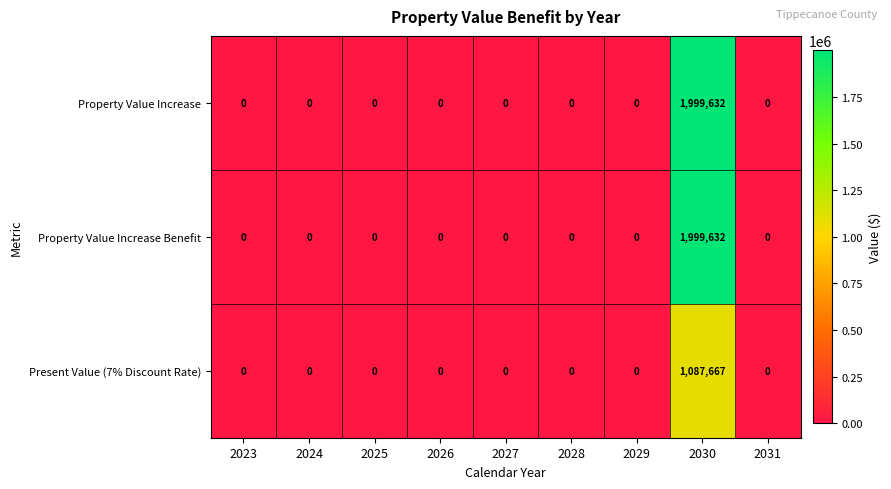

Reading left to right, list all the values displayed in this chart.

Property Value Increase: 0	0	0	0	0	0	0	1999632	0
Property Value Increase Benefit: 0	0	0	0	0	0	0	1999632	0
Present Value (7% Discount Rate): 0	0	0	0	0	0	0	1087667	0